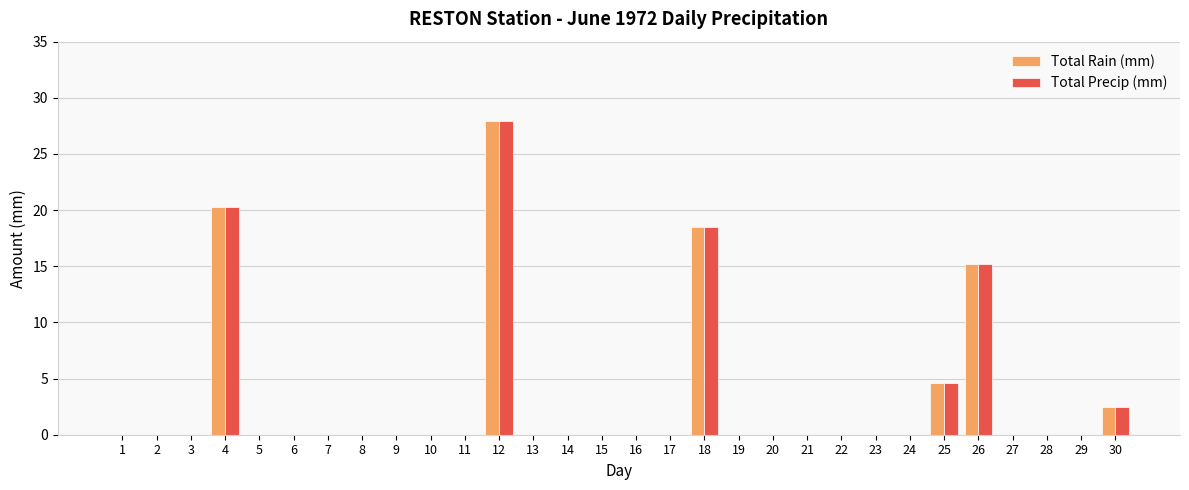

Reading left to right, what are all the values shown in this chart?

Total Rain (mm): 0.0	0.0	0.0	20.3	0.0	0.0	0.0	0.0	0.0	0.0	0.0	27.9	0.0	0.0	0.0	0.0	0.0	18.5	0.0	0.0	0.0	0.0	0.0	0.0	4.6	15.2	0.0	0.0	0.0	2.5
Total Precip (mm): 0.0	0.0	0.0	20.3	0.0	0.0	0.0	0.0	0.0	0.0	0.0	27.9	0.0	0.0	0.0	0.0	0.0	18.5	0.0	0.0	0.0	0.0	0.0	0.0	4.6	15.2	0.0	0.0	0.0	2.5